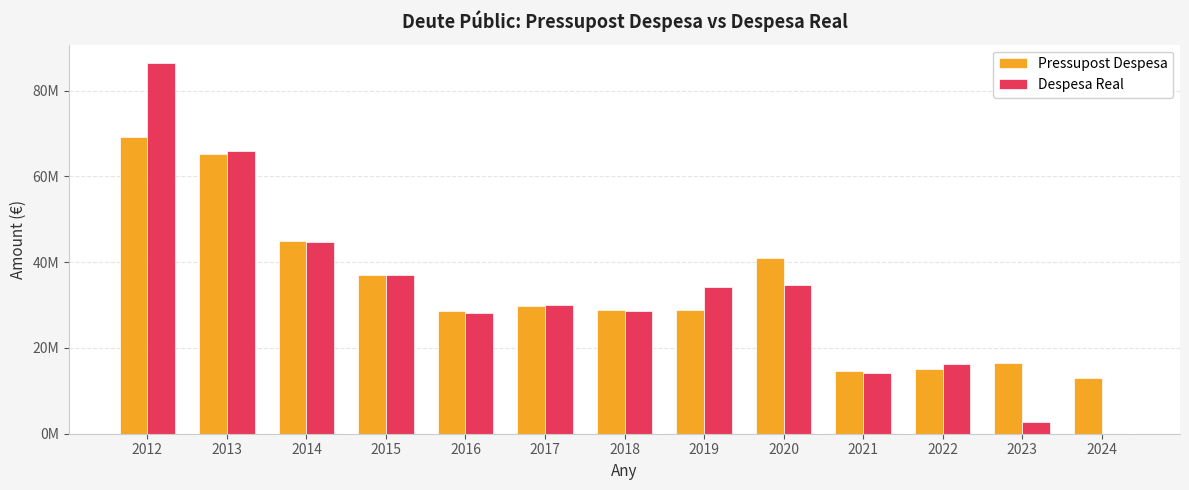

Does the chart contain stacked bars?

No